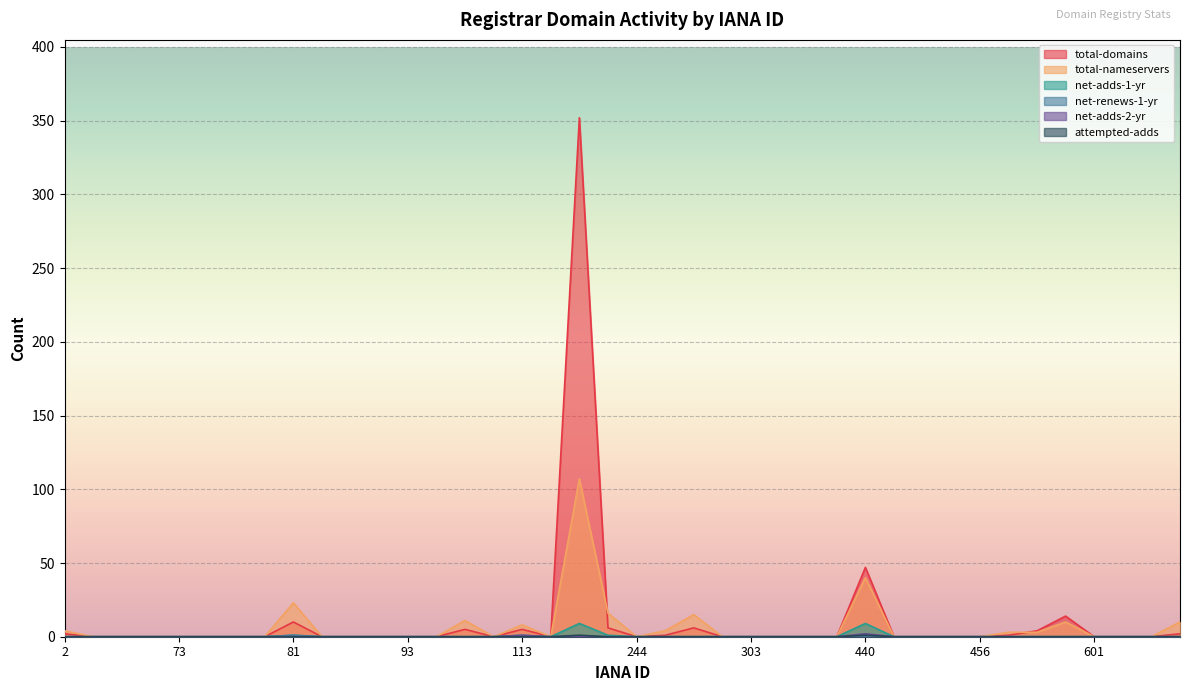

Between 100 and 299, which is larger?

100